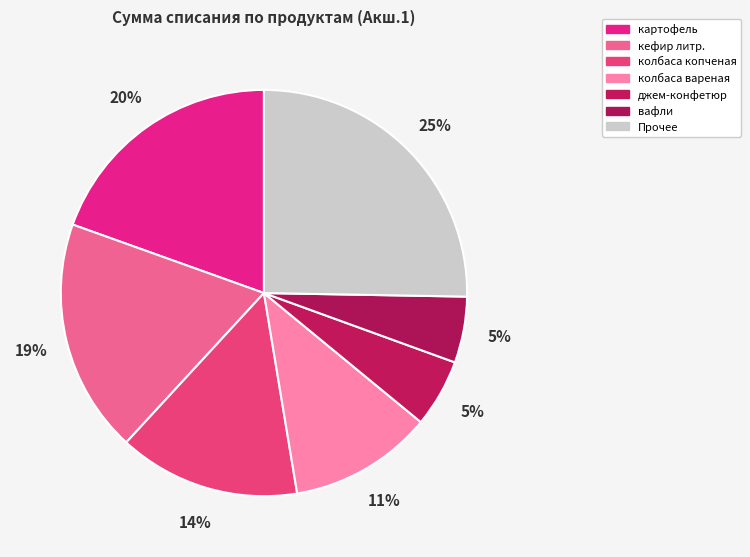

How many slices are in this pie chart?

7